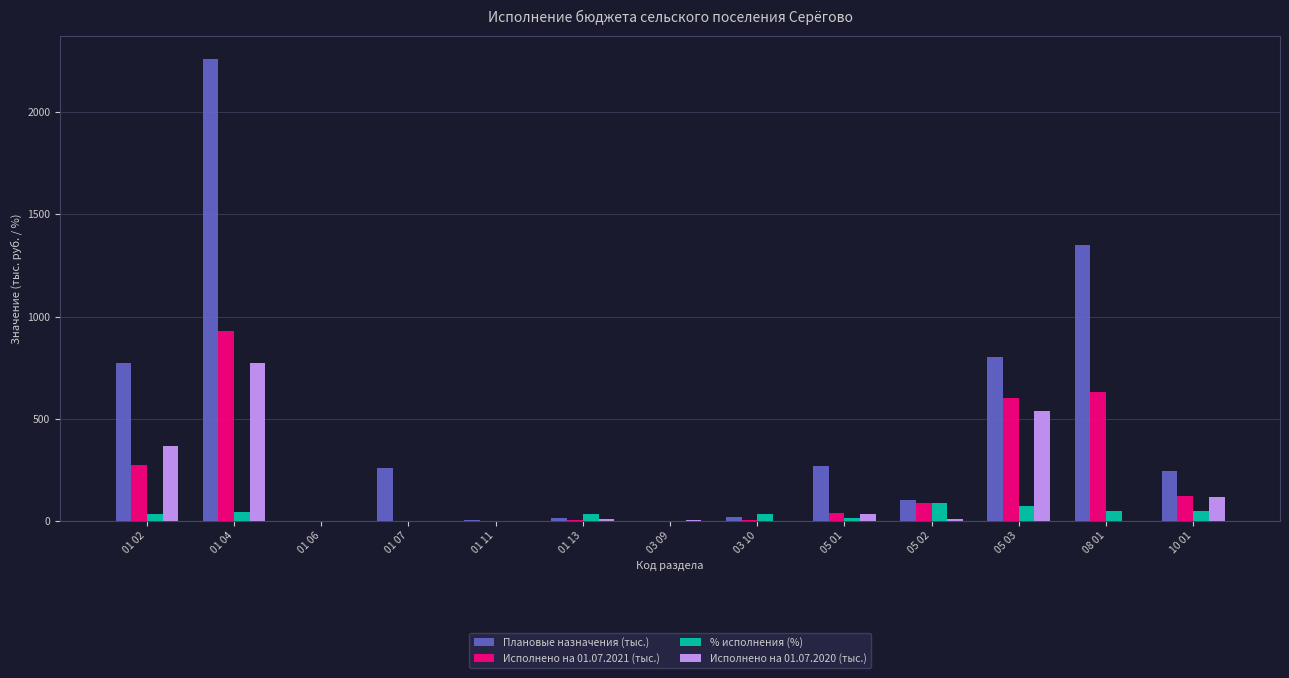

Between 01 06 and 01 07, which series saw the biggest shift?

Плановые назначения (тыс.)